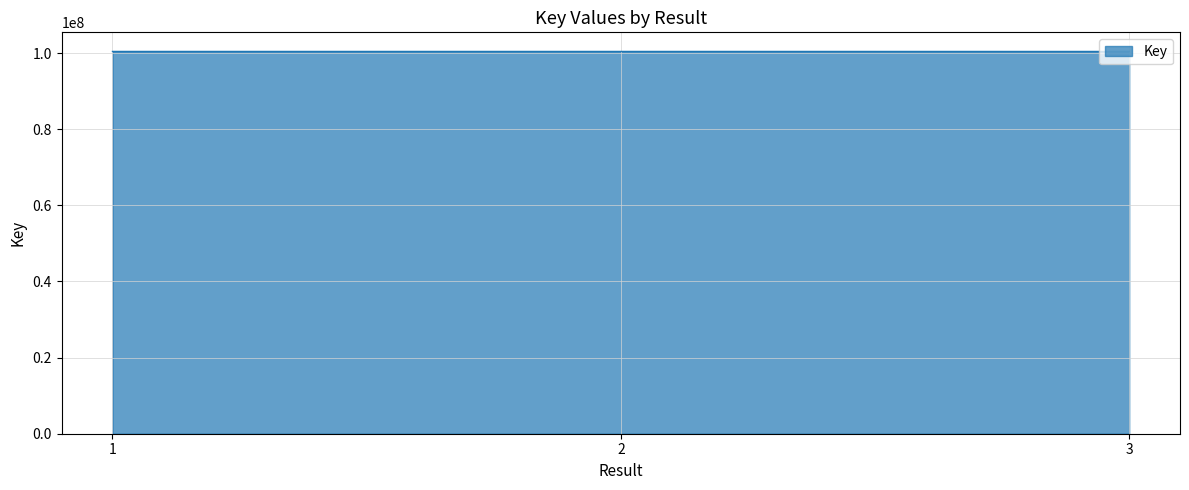

The chart shows a value of 173975074 at 3. True or false?

False